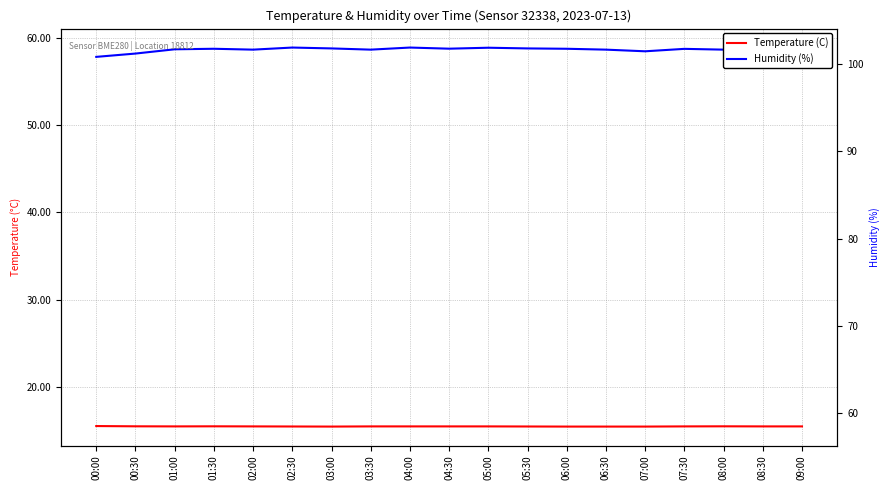

At which category is the sum across all series the highest?

04:00